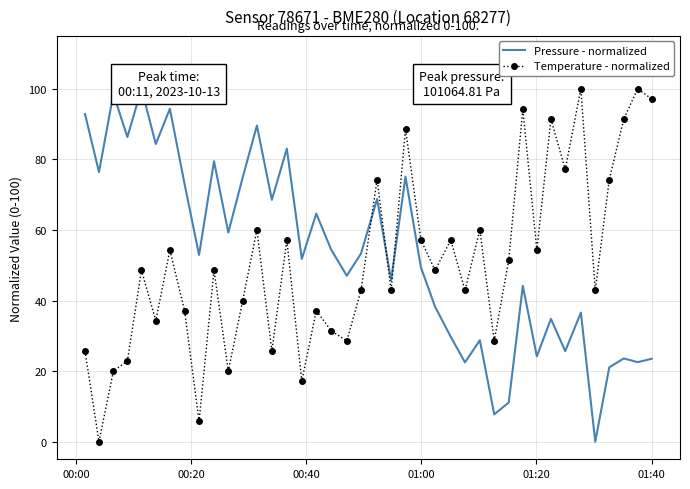

What are all the series names shown in the legend?

Pressure - normalized, Temperature - normalized